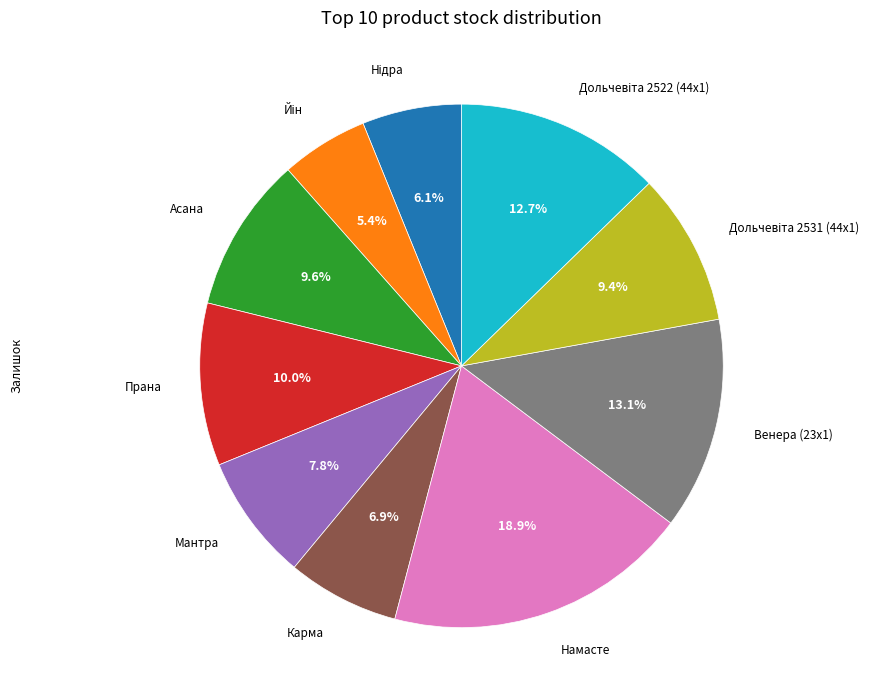

Which category has the biggest portion of the pie?

Намасте